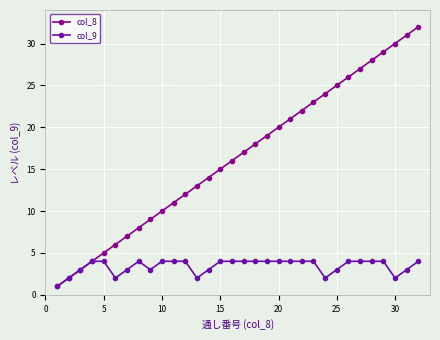

Is this an area chart (filled region under the line)?

No